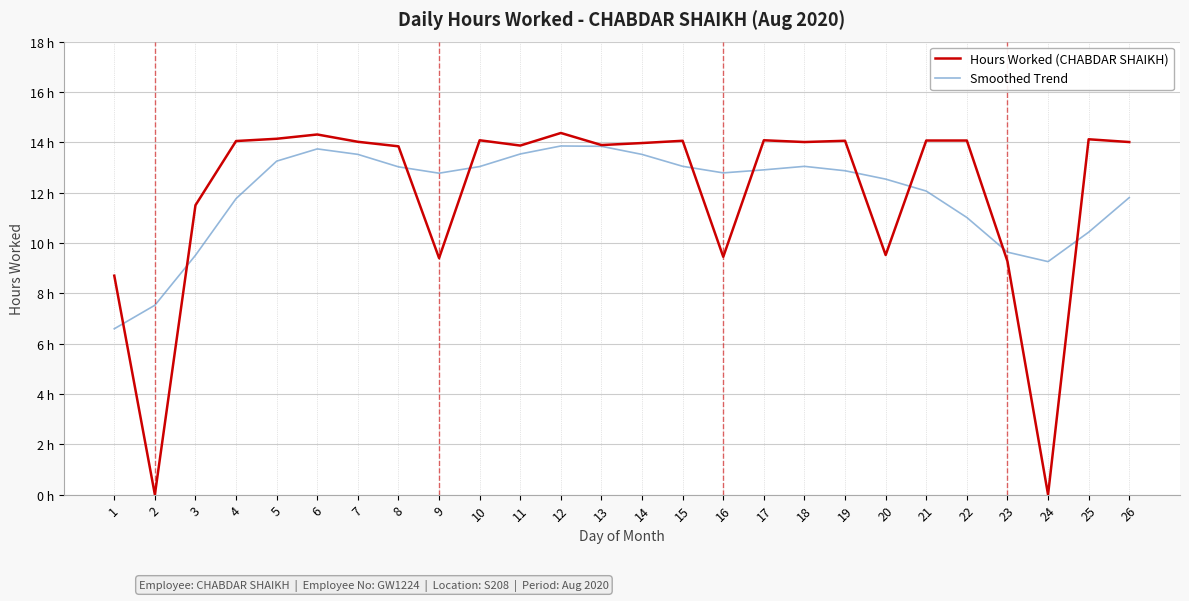

At which category does Smoothed Trend reach its first local peak?

6